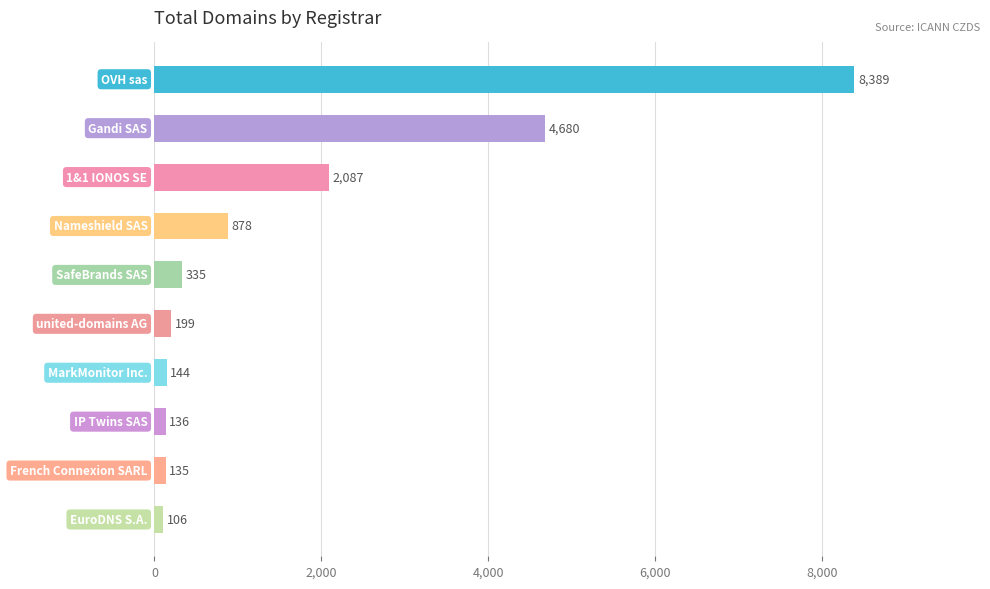

What is the value of the 10th bar from the top?

106